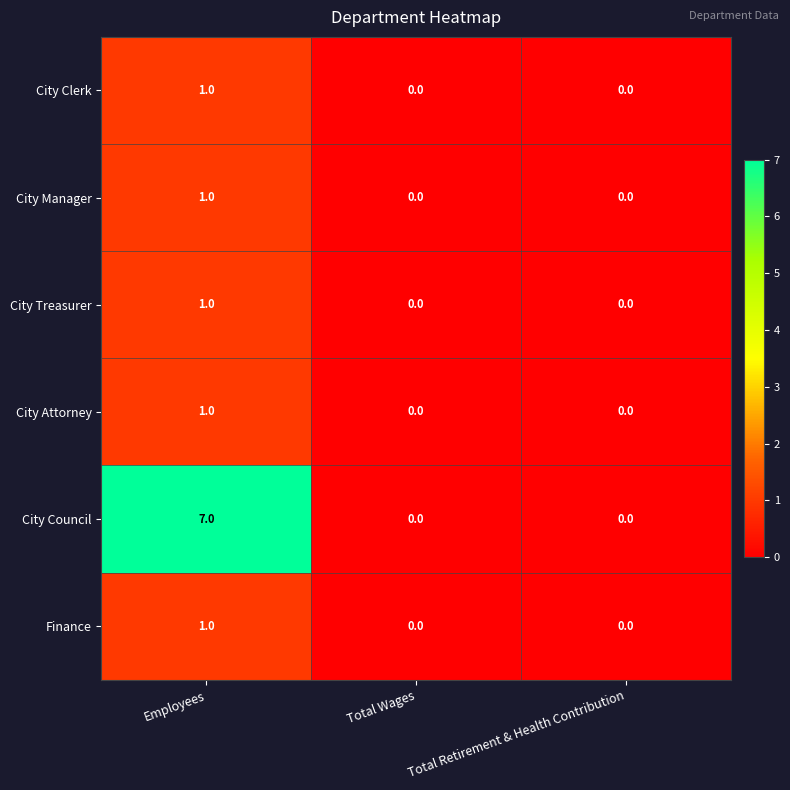

Which category has the highest value in the City Manager series?

Employees